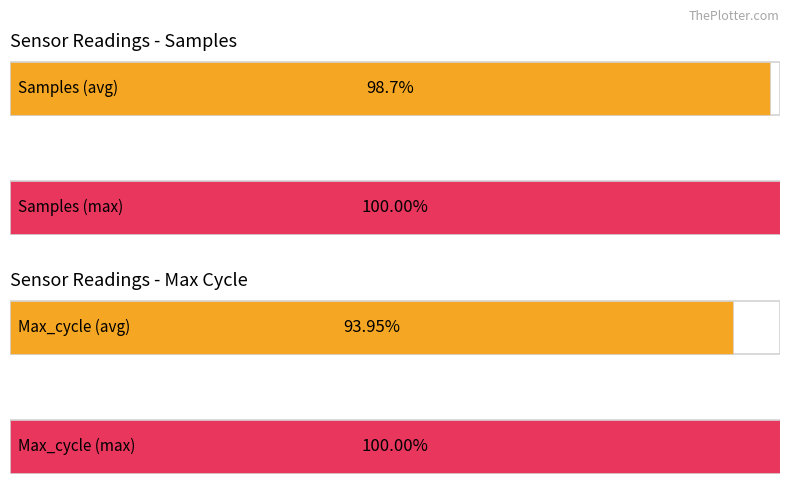

Does the chart contain any negative values?

No